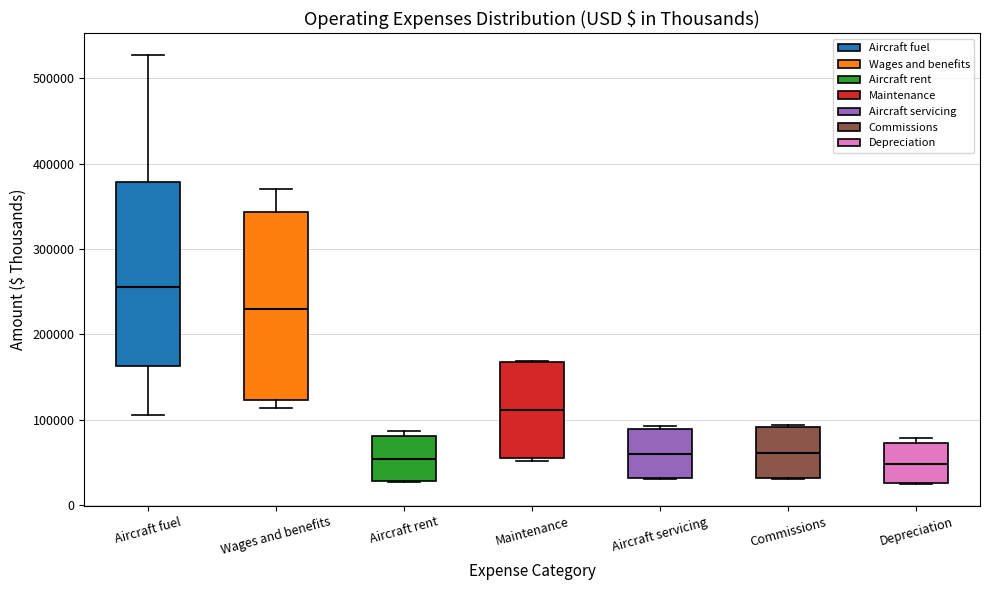

Reading left to right, transcribe this box plot: for each box, give where its median line is, the range the box spans, and where its two whiskers end, as read against the y-axis. The values are not printed on the chart, so give them approximately, as read against the axis.

Aircraft fuel: median 260000, box 160000 to 380000, whiskers 110000 to 530000
Wages and benefits: median 230000, box 120000 to 340000, whiskers 110000 to 370000
Aircraft rent: median 50000, box 30000 to 80000, whiskers 30000 to 90000
Maintenance: median 110000, box 50000 to 170000, whiskers 50000 (just below the box's lower edge) to 170000
Aircraft servicing: median 60000, box 30000 to 90000, whiskers 30000 to 90000 (just above the box's upper edge)
Commissions: median 60000, box 30000 to 90000, whiskers 30000 to 90000
Depreciation: median 50000, box 30000 to 70000, whiskers 20000 to 80000